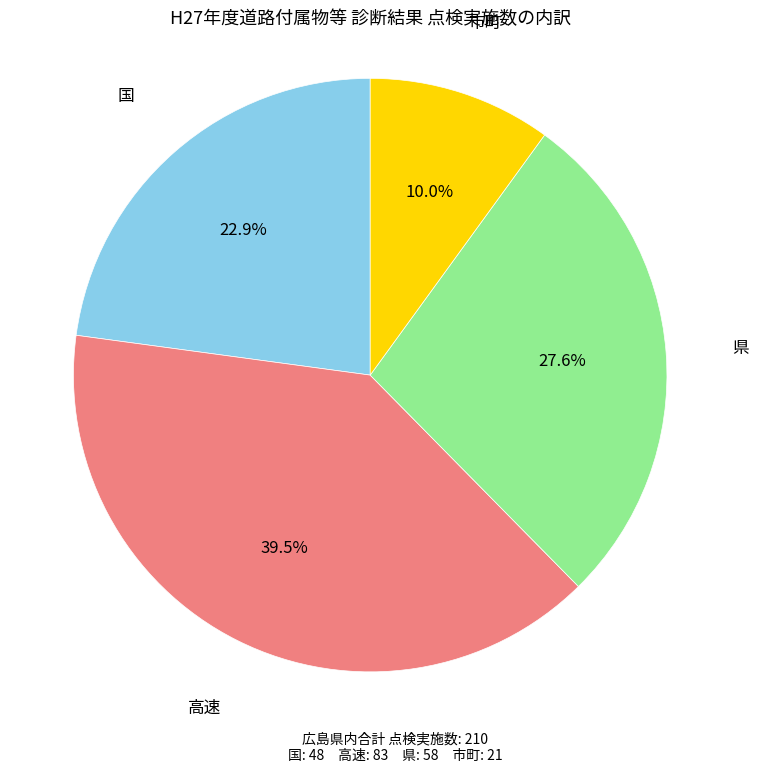

To the nearest percent, what is the combined percentage of 高速 and 県?

67%